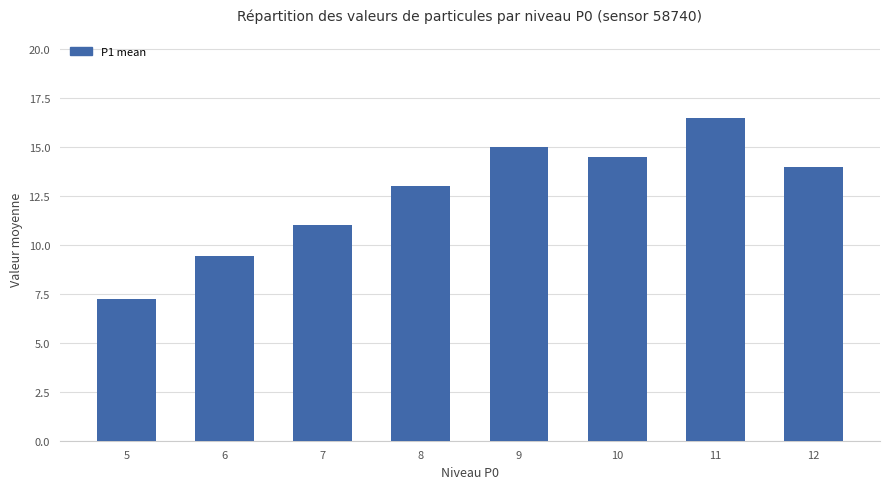

What is the greatest value displayed?

16.5